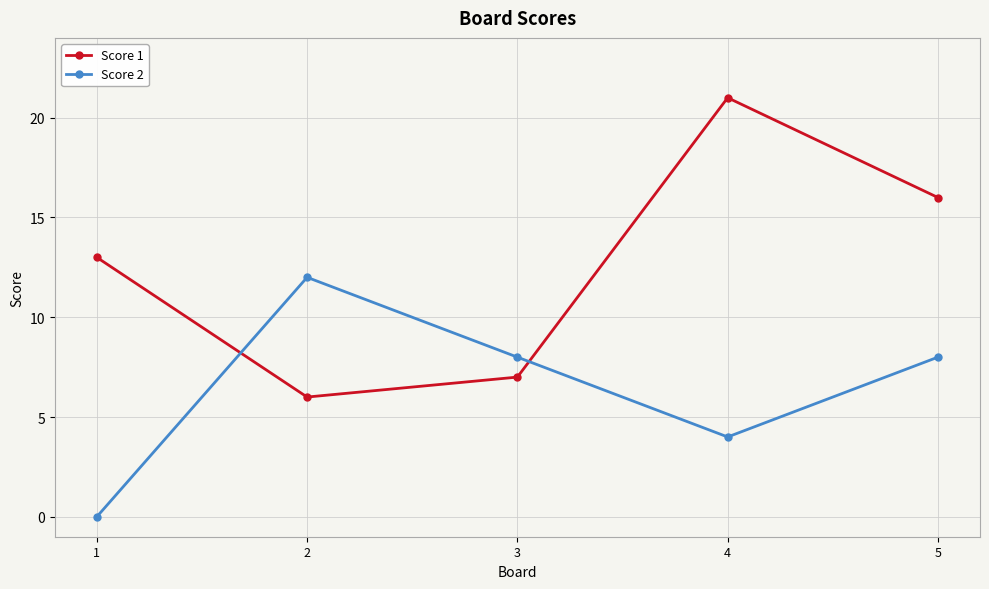

Between which two adjacent categories do Score 1 and Score 2 first intersect?

1 and 2